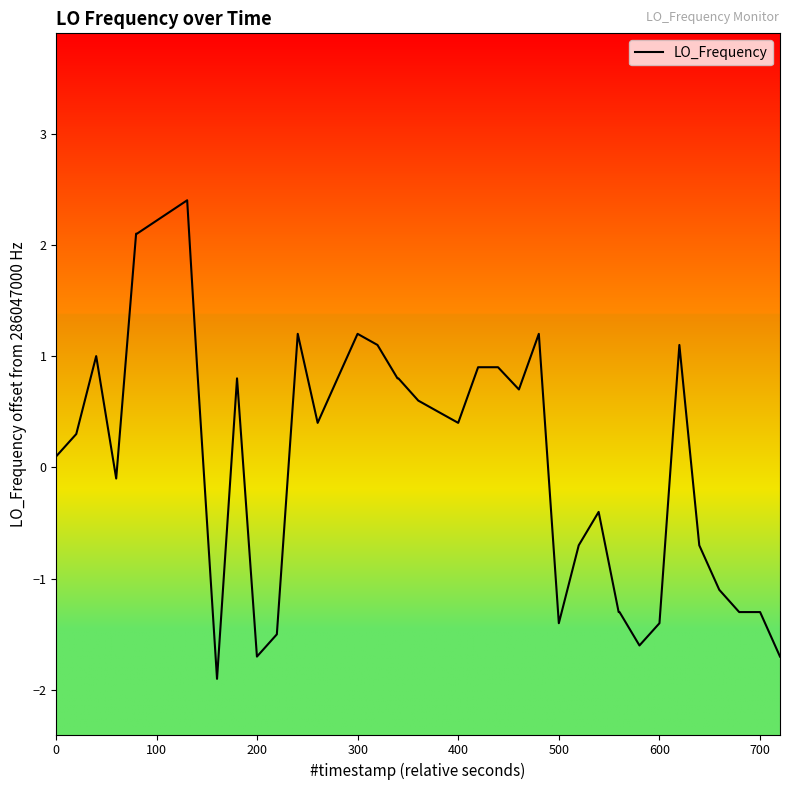

What is the maximum value shown in the chart?

2.4